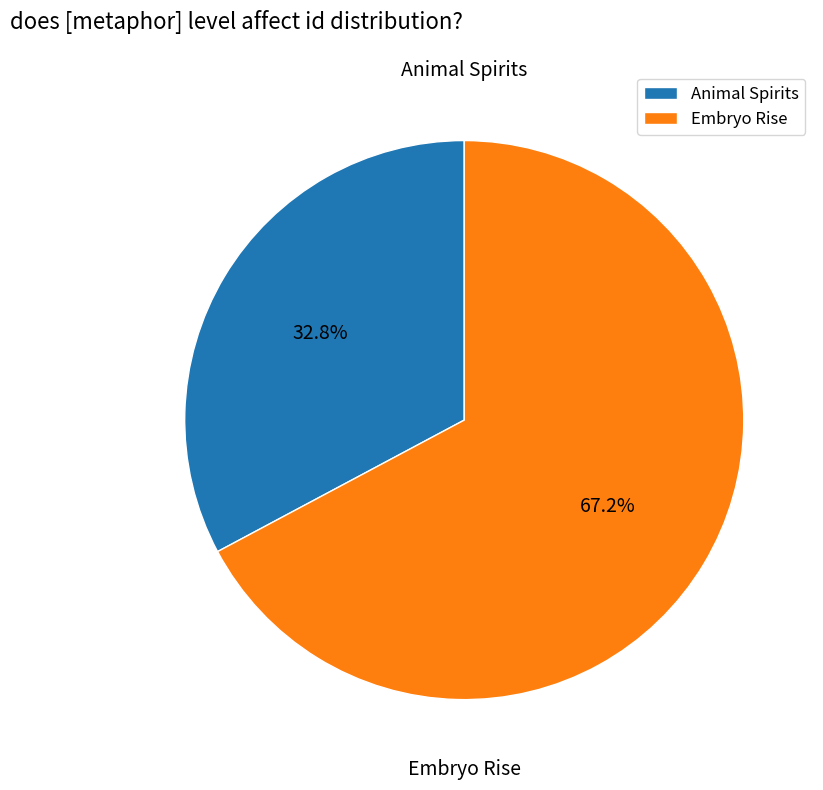

How many segments does this pie chart have?

2